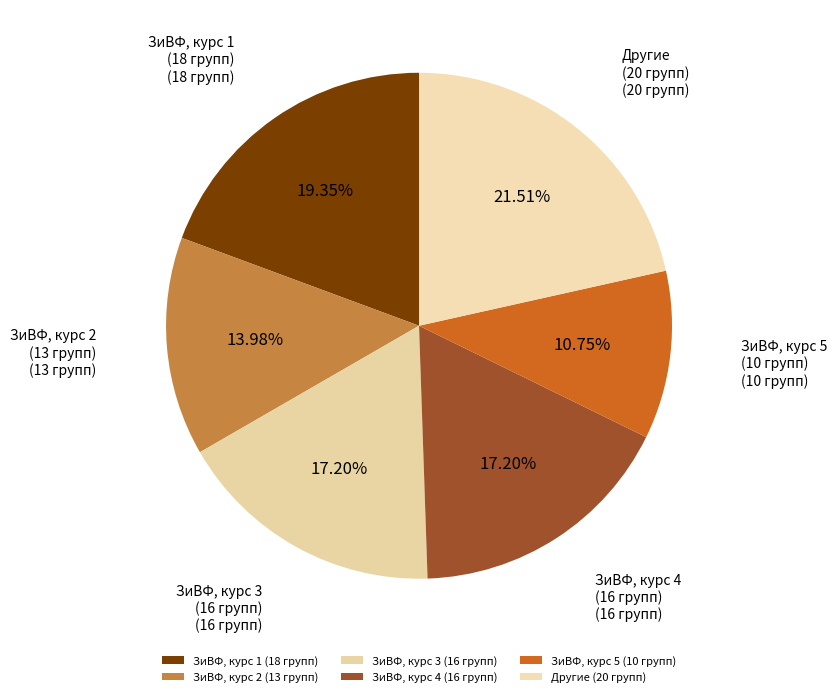

Count the number of slices in the pie.

6